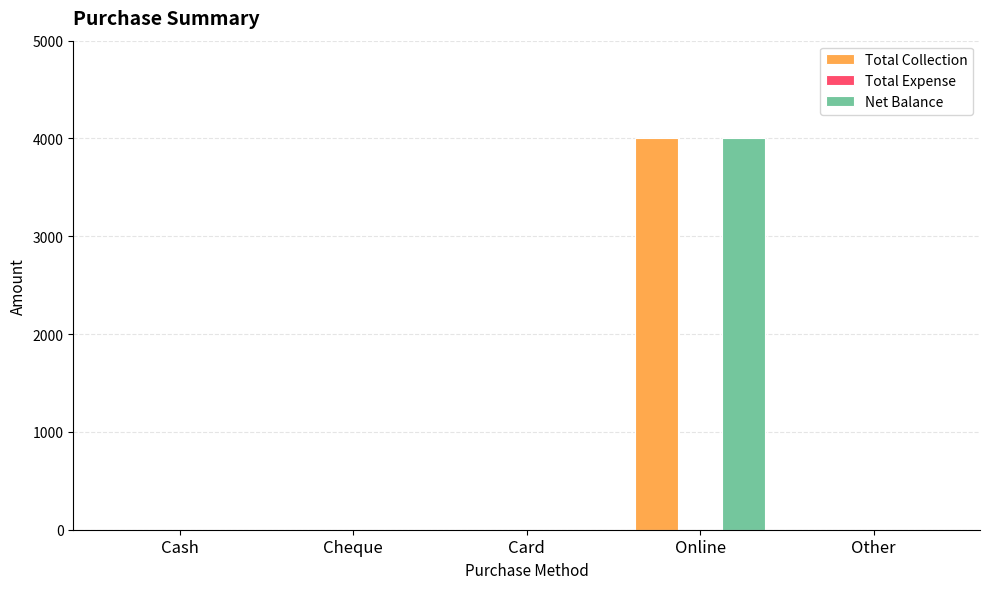

Which category has the highest value in the Total Collection series?

Online